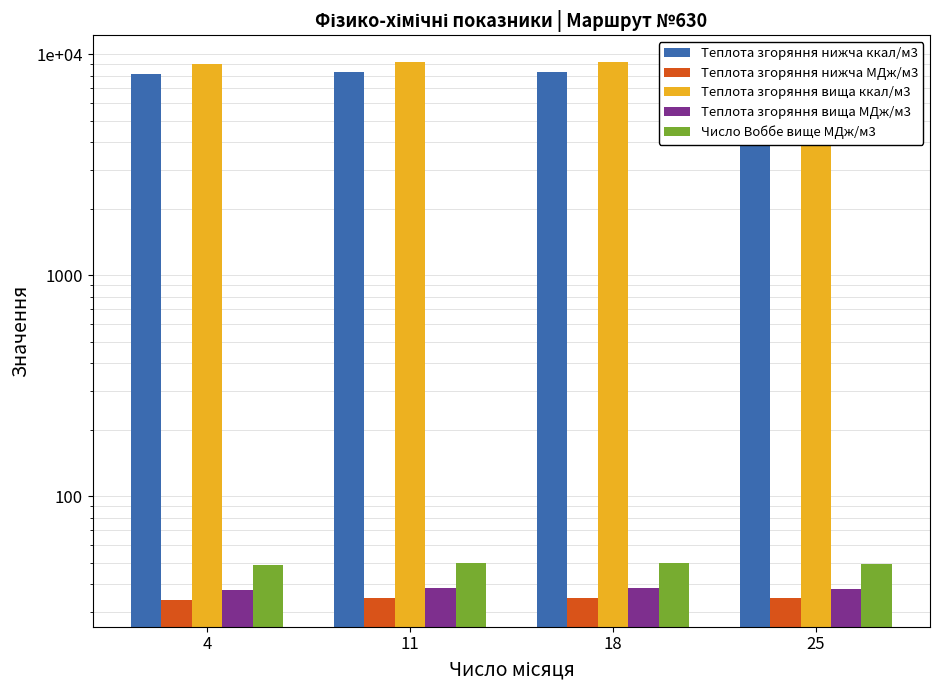

Reading left to right, extract all data points from this chart.

Теплота згоряння нижча ккал/м3: 8118.4	8299.9	8290.3	8240.2
Теплота згоряння нижча МДж/м3: 34.0	34.8	34.7	34.5
Теплота згоряння вища ккал/м3: 8997.3	9190.8	9183.6	9128.7
Теплота згоряння вища МДж/м3: 37.7	38.5	38.5	38.2
Число Воббе вище МДж/м3: 49.0	49.6	49.7	49.4